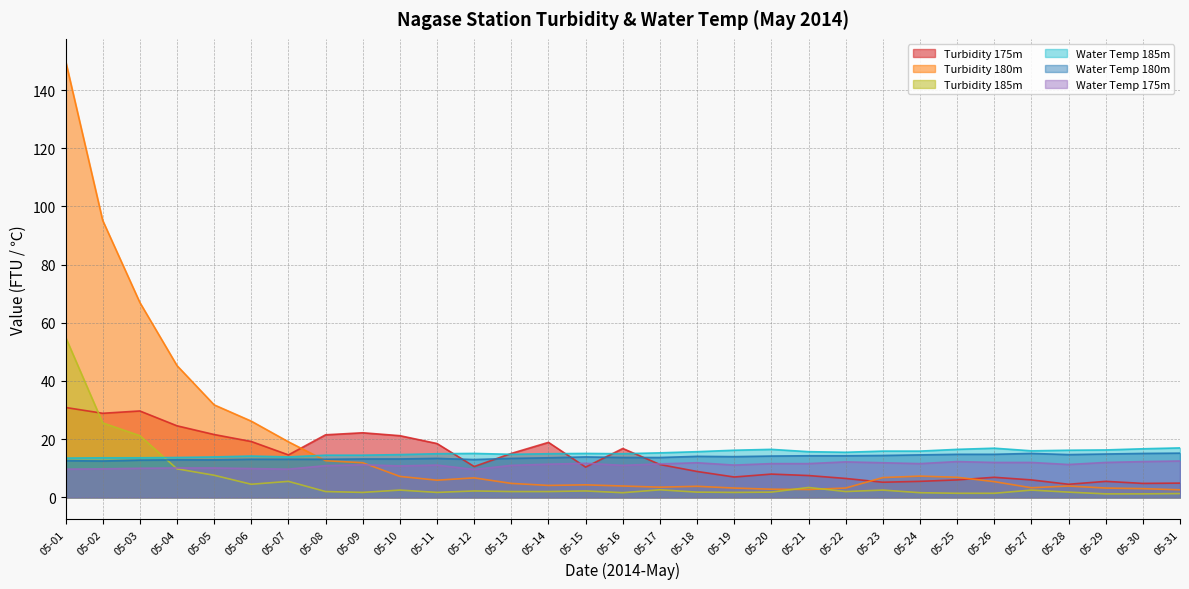

What is the minimum value shown in the chart?

1.2